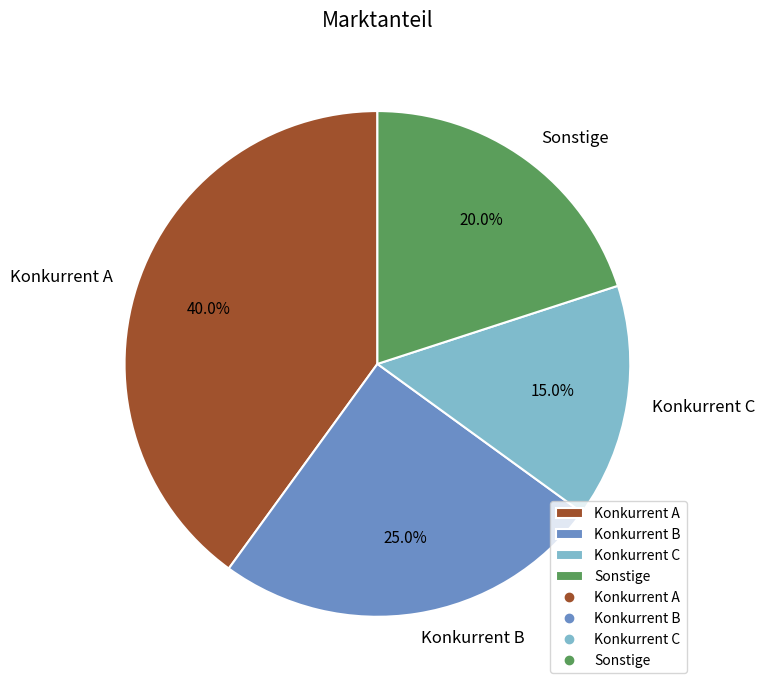

To the nearest percent, what percentage of the pie is Konkurrent B?

25%